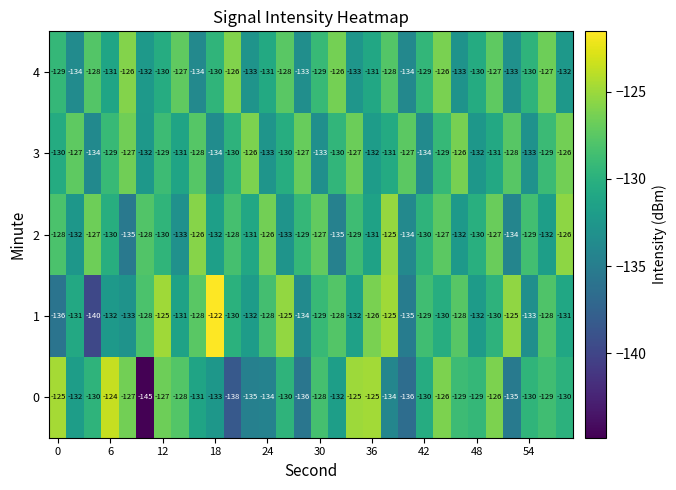

How many 4 values are between -133 and -128?

20